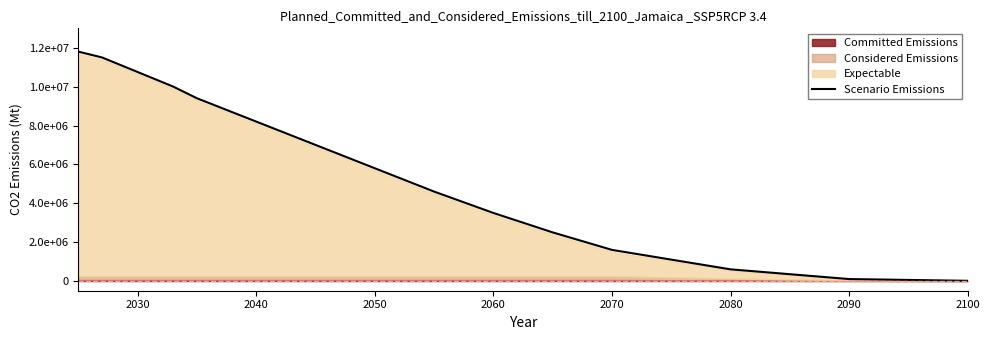

Does the chart display data point markers on the line(s)?

No